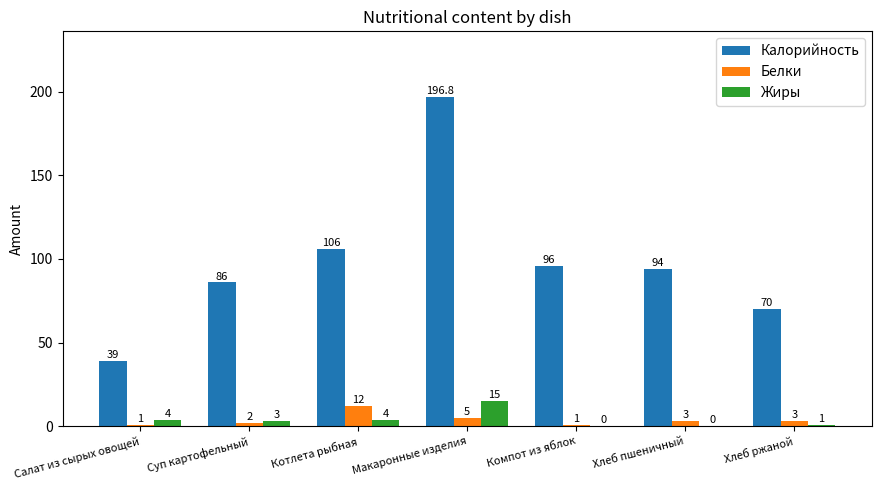

What is the spread (max minus min) of values at Макаронные изделия?

191.8